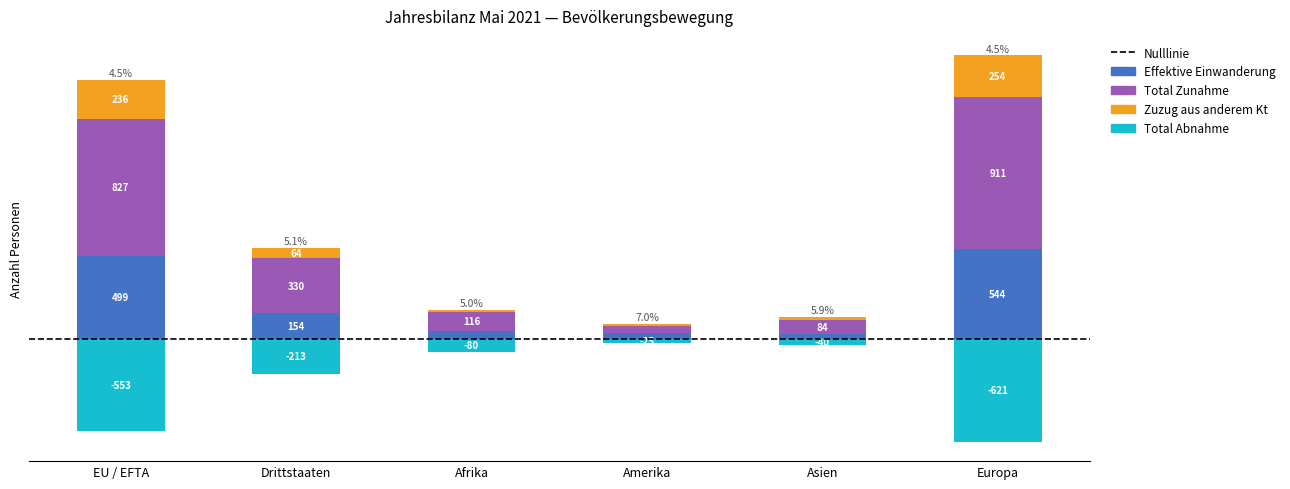

What is the label of the 3rd bar from the left?

Afrika